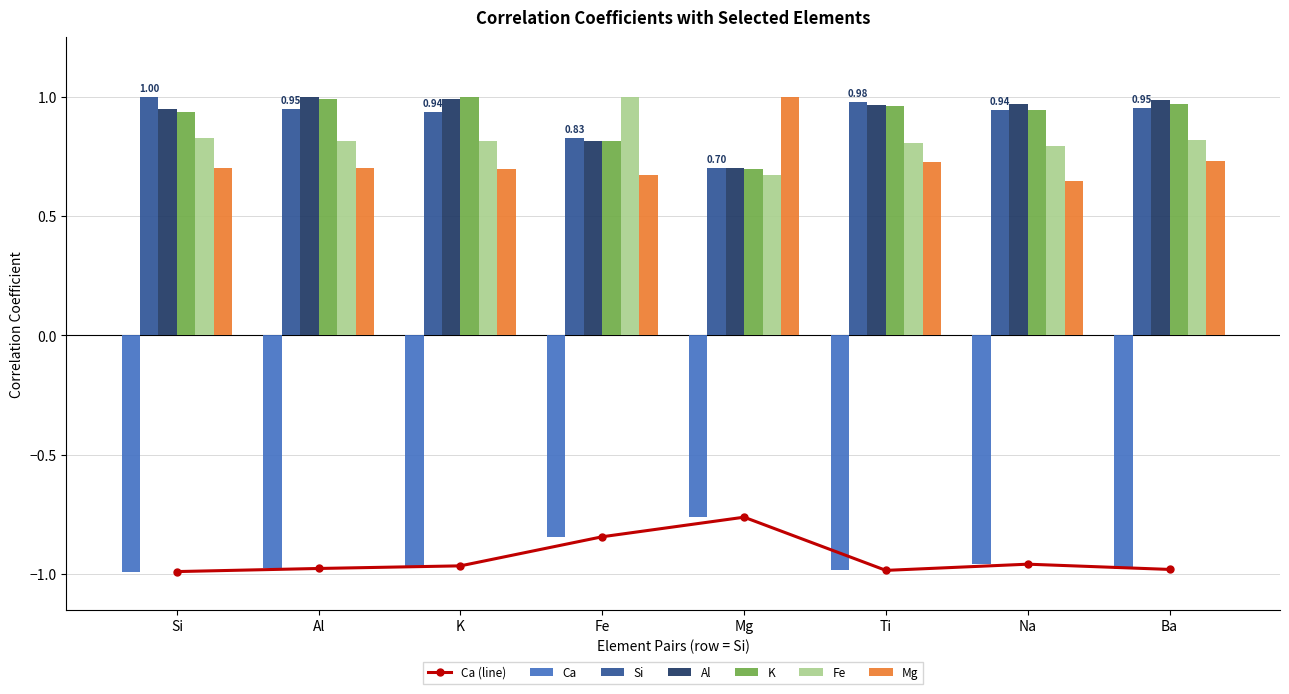

Read the Si value at Mg.

0.7